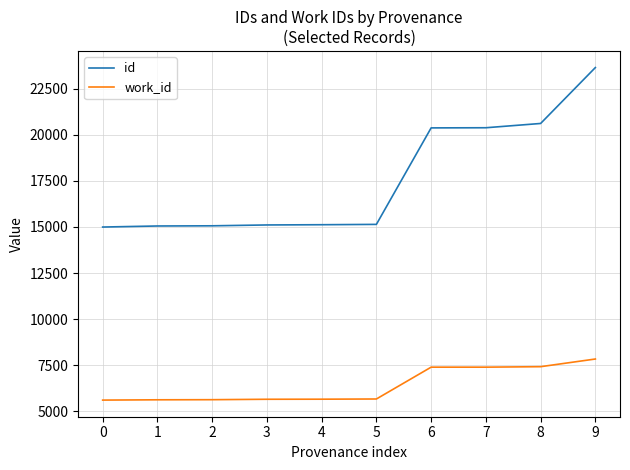

True or false: work_id and id cross at least once.

False